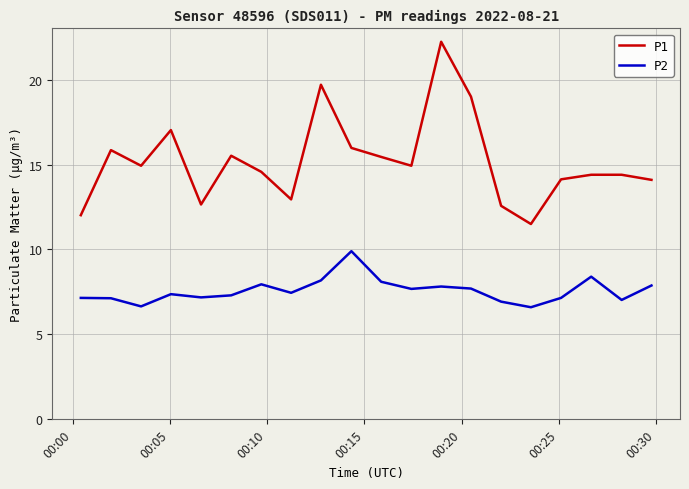

Which series has the largest range (max minus min)?

P1